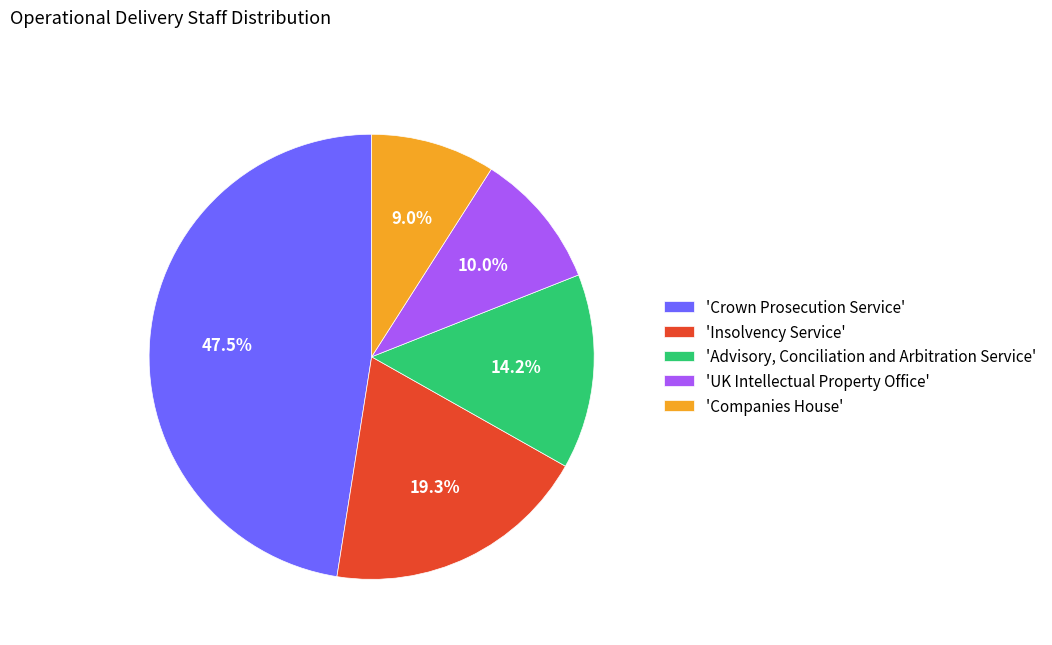

Between 'Insolvency Service' and 'Companies House', which is larger?

'Insolvency Service'